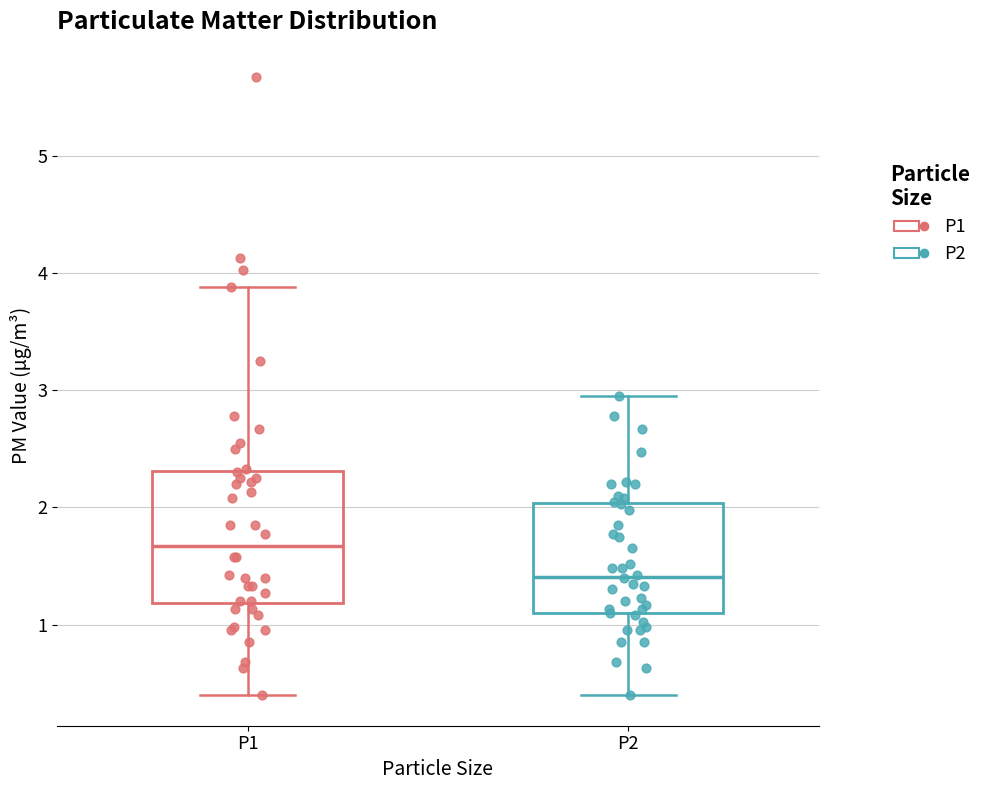

Reading left to right, read every box against the y-axis: the position of its median line, the range the box covers, and the ends of its whiskers. The values are not printed on the chart, so give them approximately, as read against the axis.

P1: median 1.7, box 1.2 to 2.3, whiskers 0.4 to 3.9
P2: median 1.4, box 1.1 to 2.0, whiskers 0.4 to 3.0